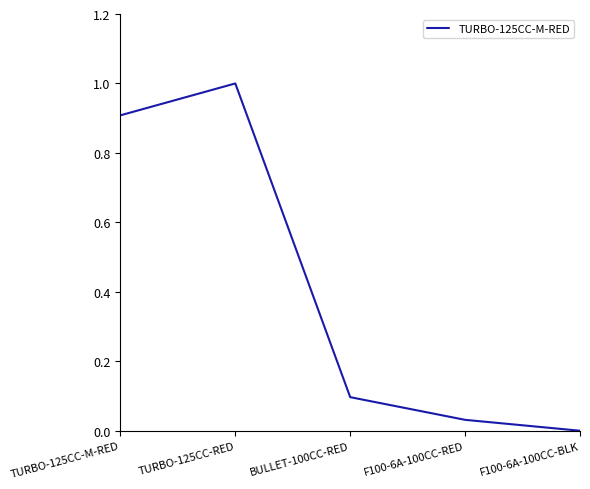

At which category does the data reach its first local peak?

TURBO-125CC-RED